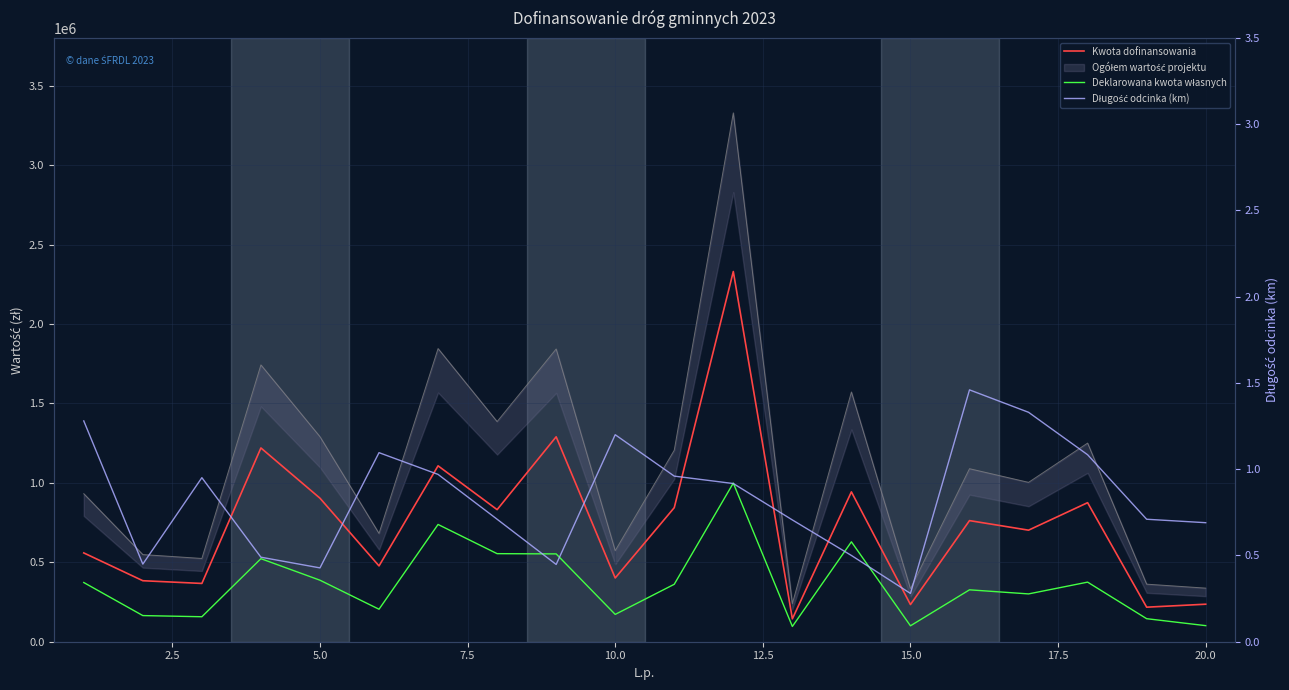

True or false: Deklarowana kwota własnych and Kwota dofinansowania intersect in this chart.

False